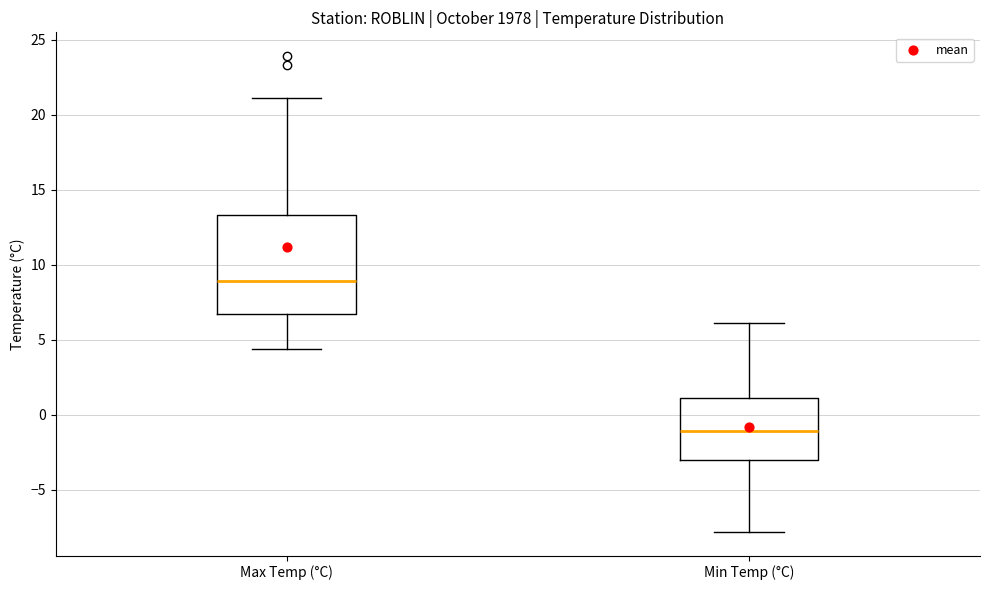

Which box is the tallest, from its lower edge to its upper edge?

Max Temp (°C)